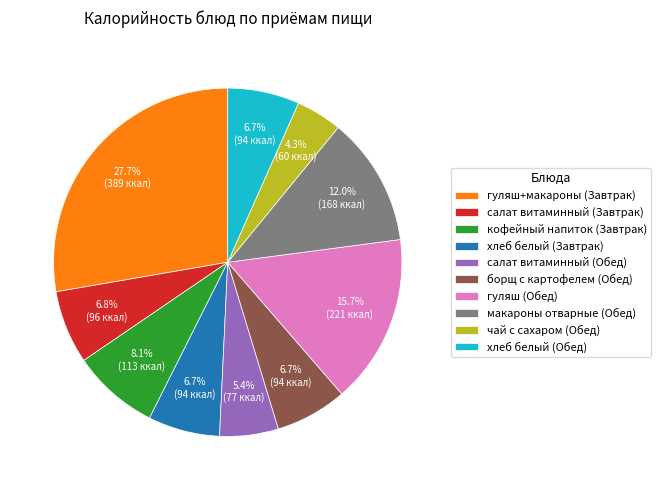

The гуляш+макароны (Завтрак) slice represents 28% of the pie. True or false?

True